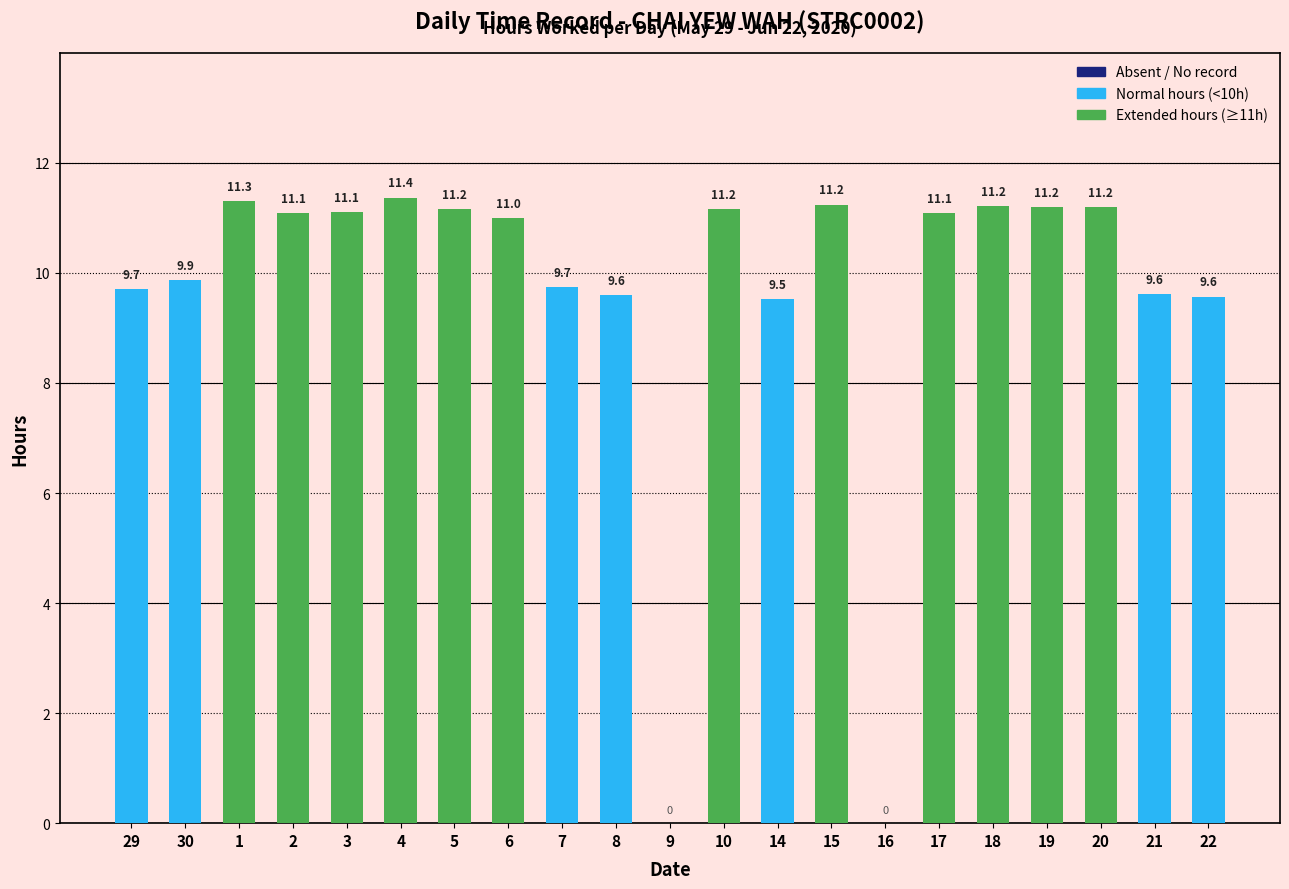

What is the ratio of the value at 22 to the value at 7?

1.0